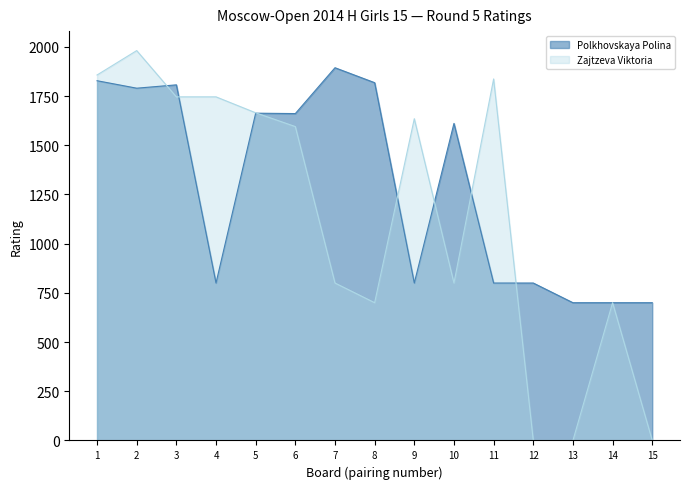

What is the maximum value for Polkhovskaya Polina?

1894